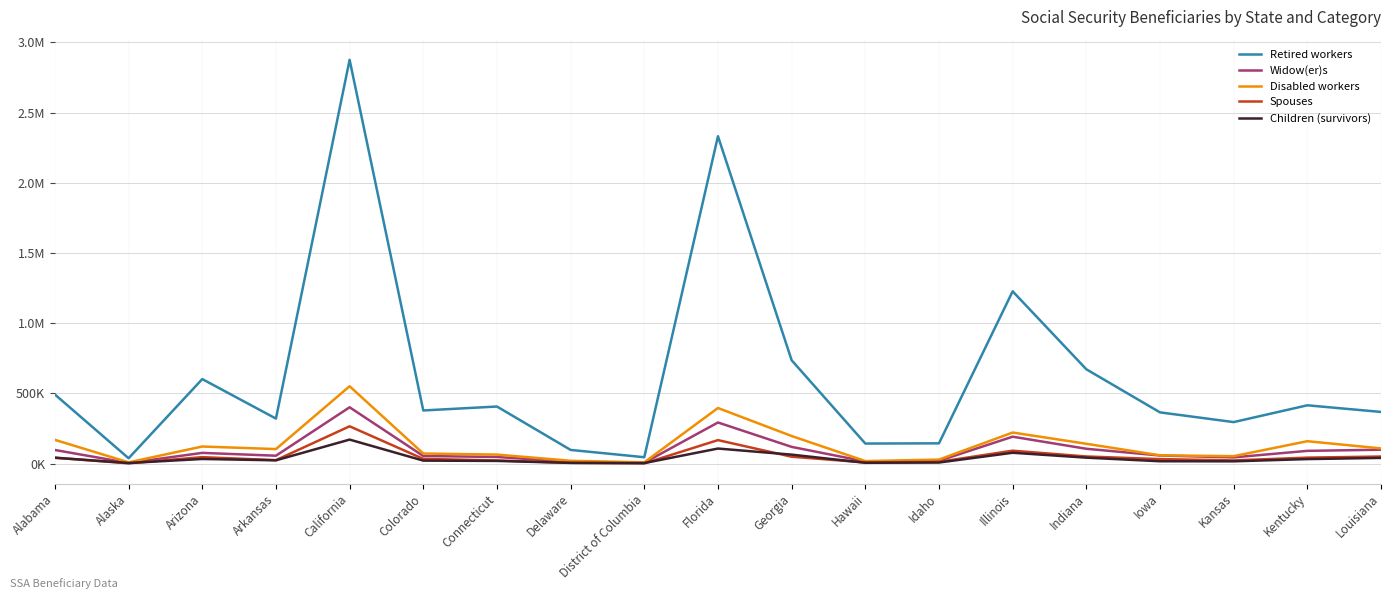

Does the chart have visible grid lines?

Yes